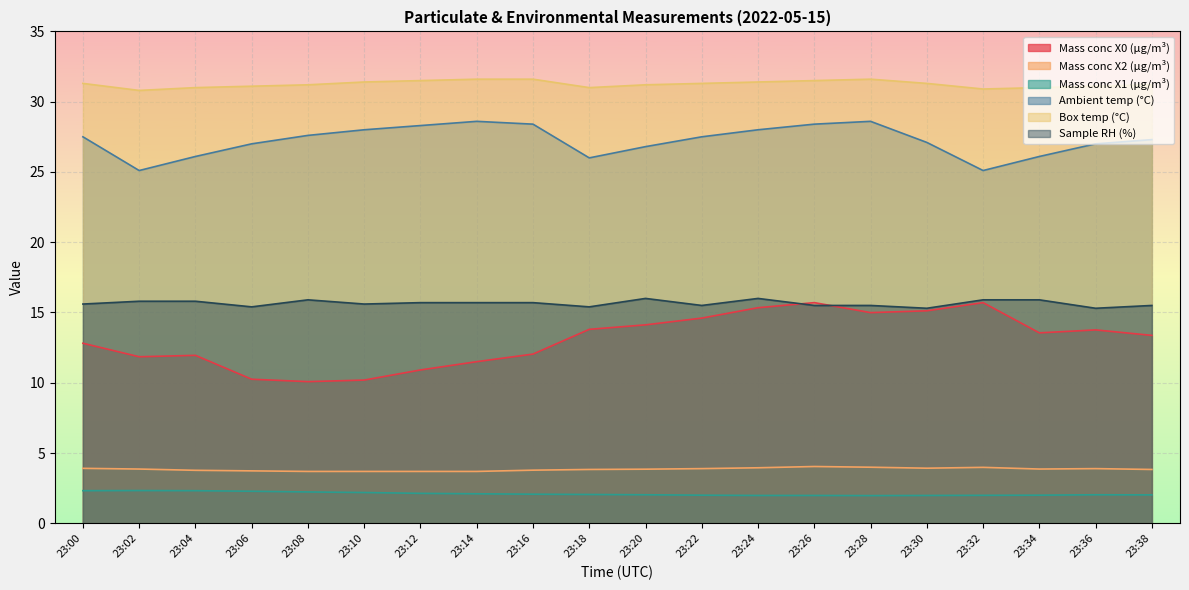

List the series in order of their peak value, highest first.

Box temp (°C), Ambient temp (°C), Sample RH (%), Mass conc X0 (μg/m³), Mass conc X2 (μg/m³), Mass conc X1 (μg/m³)